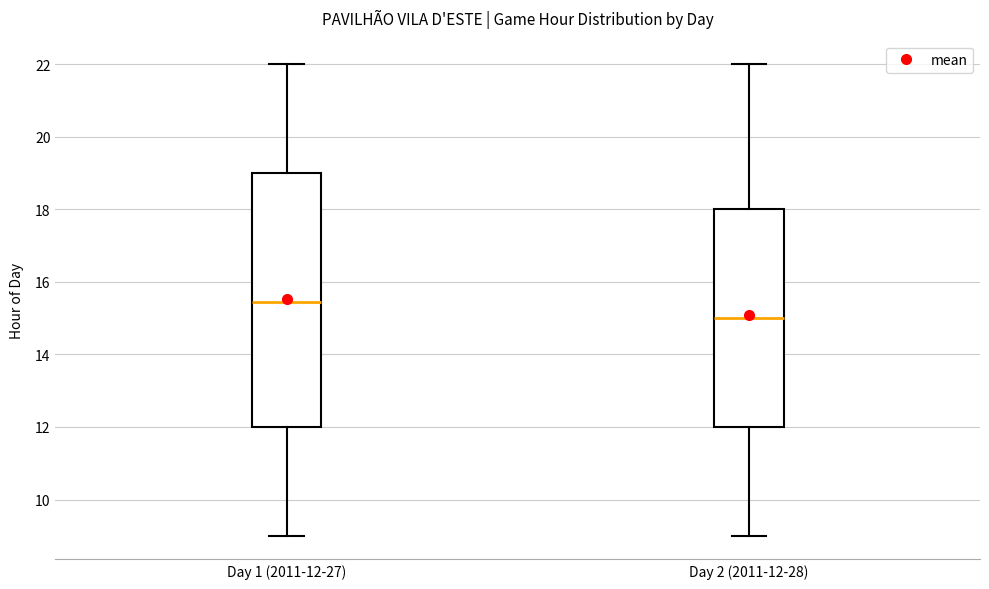

Reading left to right, transcribe this box plot: for each box, give where its median line is, the range the box spans, and where its two whiskers end, as read against the y-axis. The values are not printed on the chart, so give them approximately, as read against the axis.

Day 1 (2011-12-27): median 15.4, box 12.0 to 19.0, whiskers 9.0 to 22.0
Day 2 (2011-12-28): median 15.0, box 12.0 to 18.0, whiskers 9.0 to 22.0